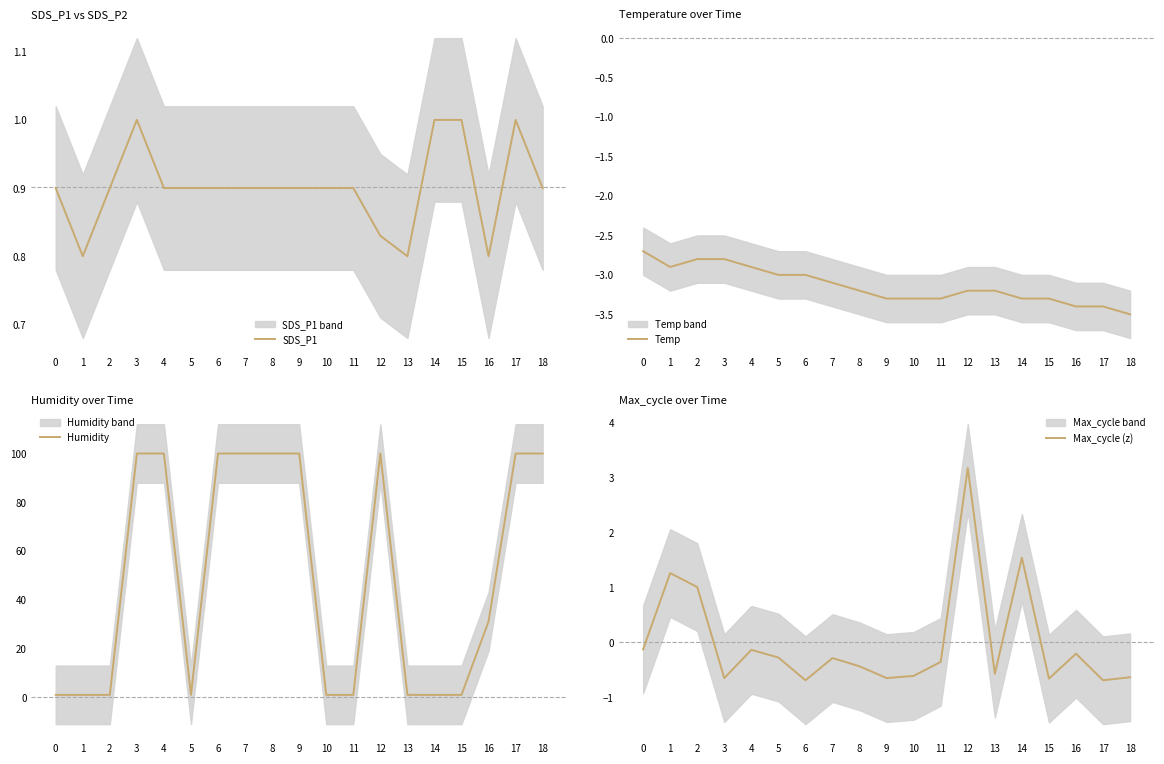

What is the difference between the maximum and minimum values in the Max_cycle (z) series?

3.9